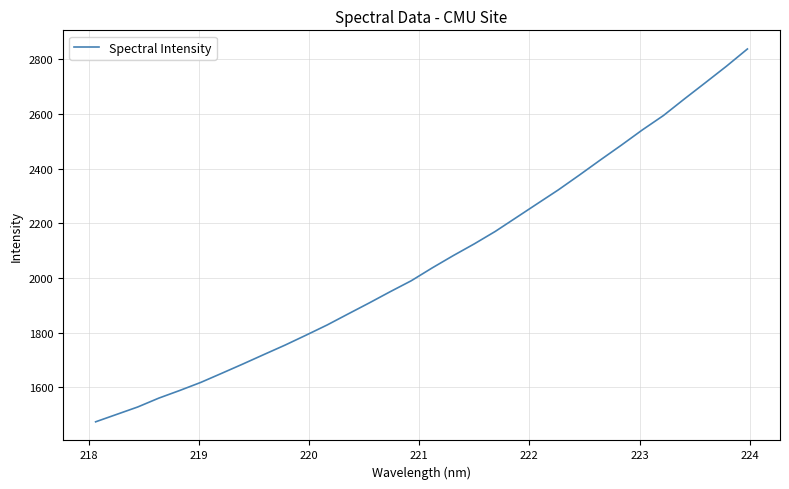

What is the greatest value displayed?

2838.0